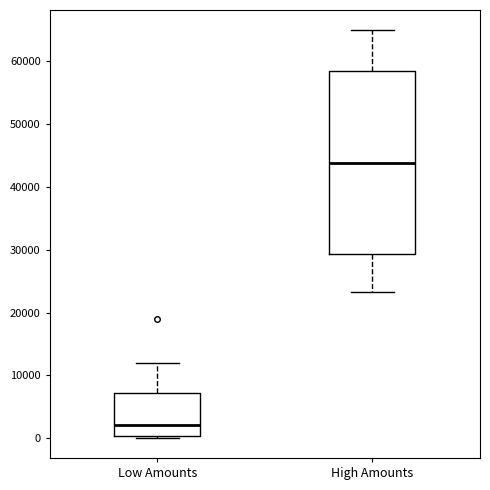

Reading left to right, read every box against the y-axis: the position of its median line, the range the box covers, and the ends of its whiskers. The values are not printed on the chart, so give them approximately, as read against the axis.

Low Amounts: median 2000, box 0 to 7000, whiskers 0 to 12000
High Amounts: median 44000, box 29000 to 58000, whiskers 23000 to 65000